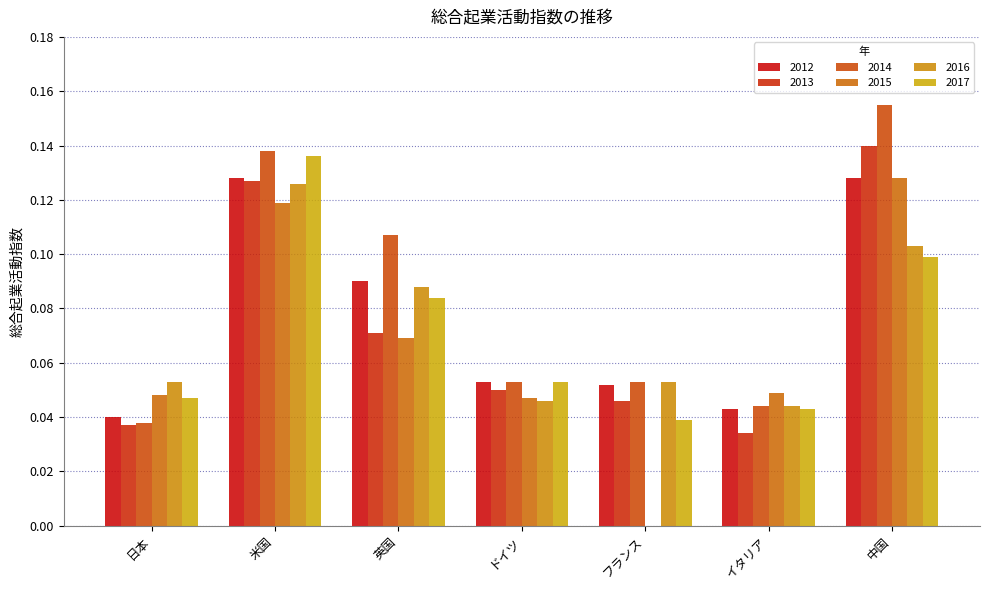

Which series has the largest total across all categories?

2014